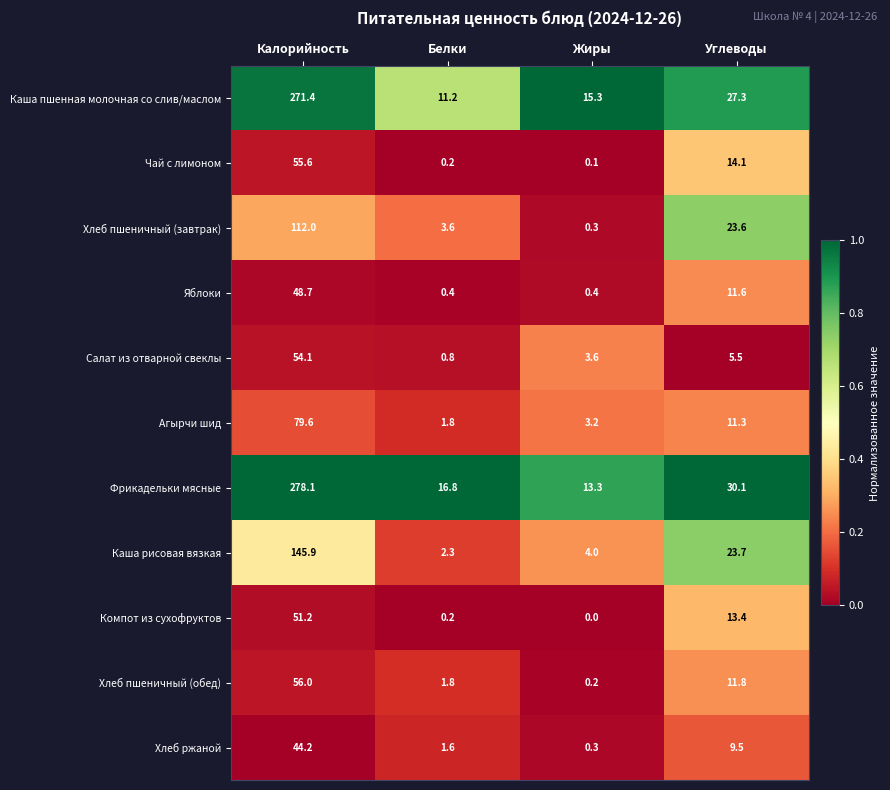

What is the spread (max minus min) of values at Белки?

16.6